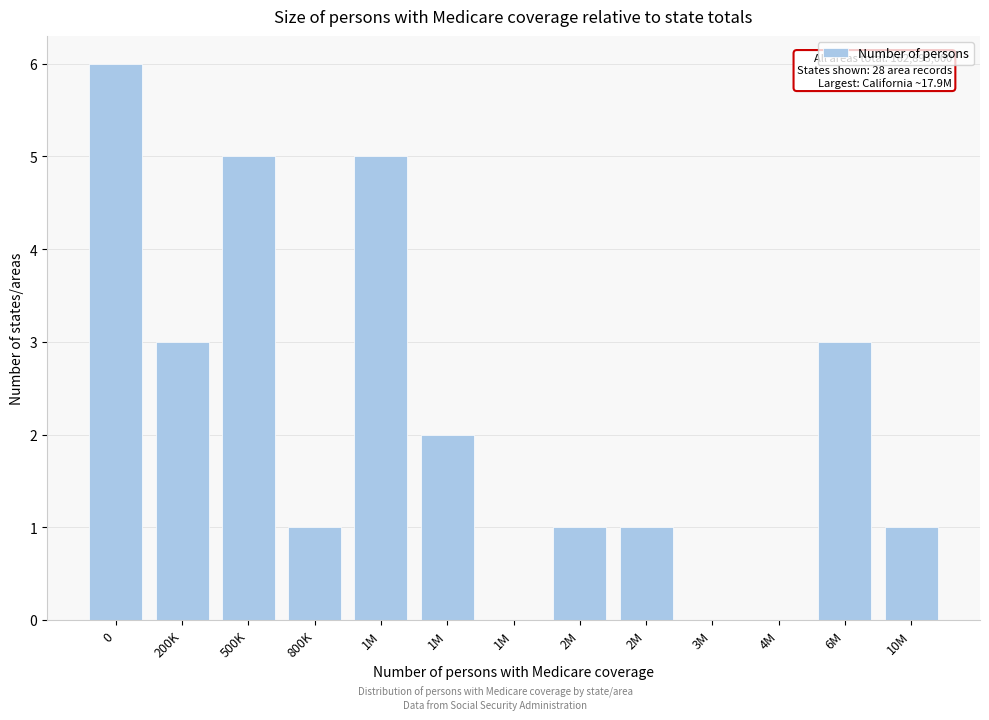

How many data points does each series have?

13